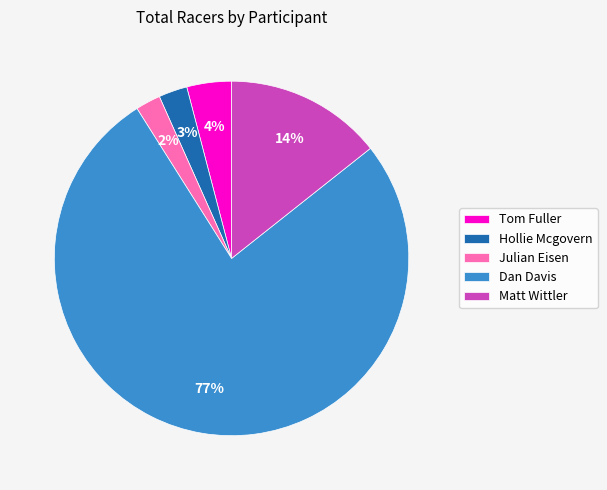

To the nearest percent, what is the difference between the Dan Davis and Hollie Mcgovern slice percentages?

74%